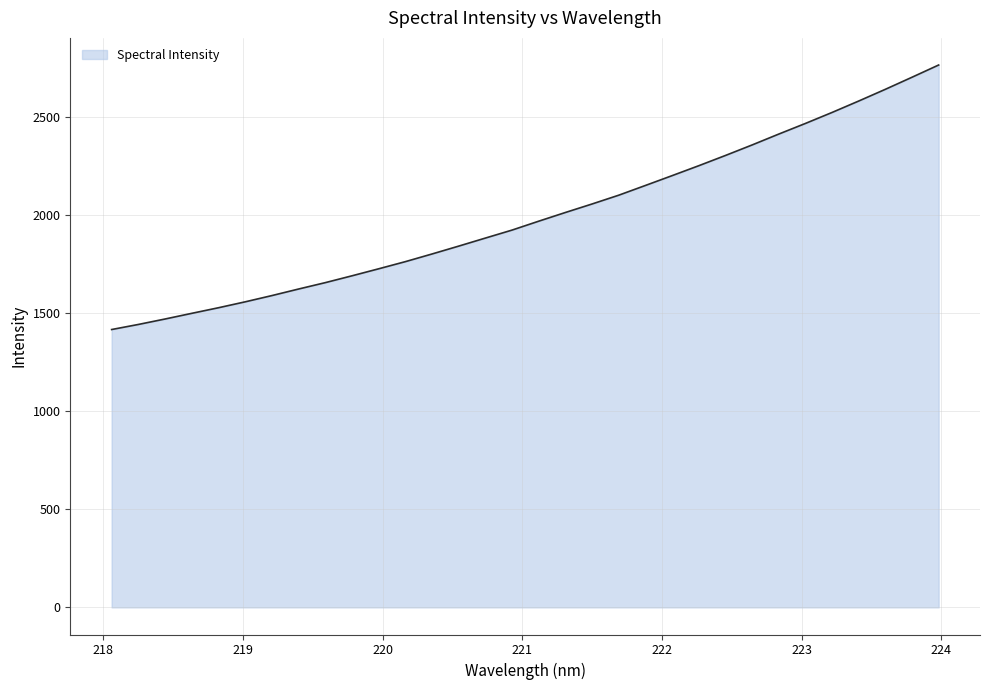

What is the smallest value displayed?

1417.6